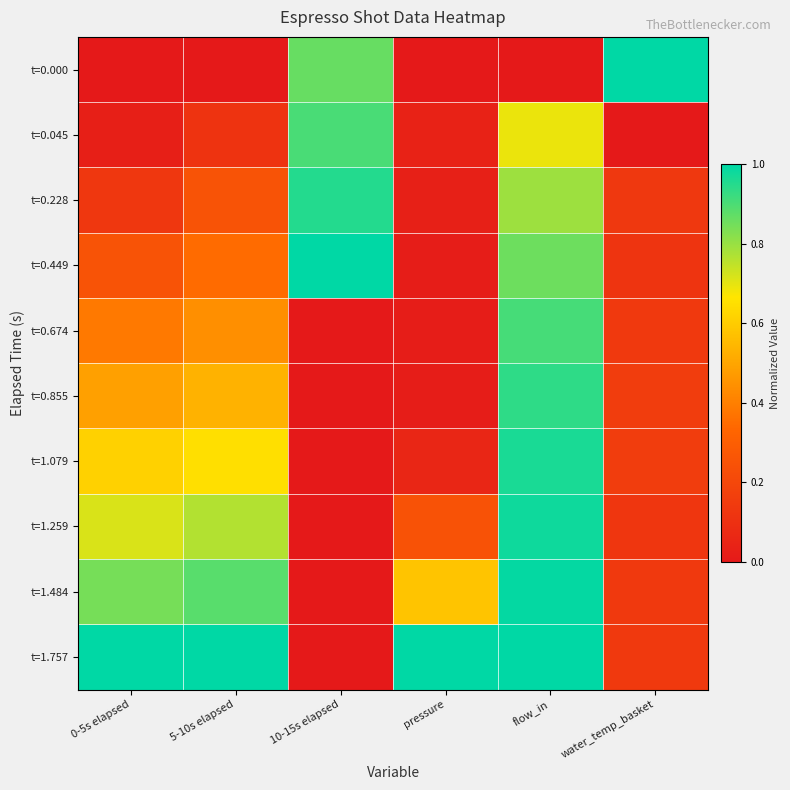

Reading left to right, what are all the values shown in this chart?

t=0.000: 0-5s elapsed=0.0	5-10s elapsed=0.0	10-15s elapsed=0.9	pressure=0.0	flow_in=0.0	water_temp_basket=1.0
t=0.045: 0-5s elapsed=0.0	5-10s elapsed=0.1	10-15s elapsed=0.9	pressure=0.0	flow_in=0.7	water_temp_basket=0.0
t=0.228: 0-5s elapsed=0.1	5-10s elapsed=0.3	10-15s elapsed=1.0	pressure=0.0	flow_in=0.8	water_temp_basket=0.1
t=0.449: 0-5s elapsed=0.3	5-10s elapsed=0.3	10-15s elapsed=1.0	pressure=0.0	flow_in=0.9	water_temp_basket=0.1
t=0.674: 0-5s elapsed=0.4	5-10s elapsed=0.4	10-15s elapsed=0.0	pressure=0.0	flow_in=0.9	water_temp_basket=0.1
t=0.855: 0-5s elapsed=0.5	5-10s elapsed=0.5	10-15s elapsed=0.0	pressure=0.0	flow_in=0.9	water_temp_basket=0.2
t=1.079: 0-5s elapsed=0.6	5-10s elapsed=0.7	10-15s elapsed=0.0	pressure=0.1	flow_in=1.0	water_temp_basket=0.2
t=1.259: 0-5s elapsed=0.7	5-10s elapsed=0.8	10-15s elapsed=0.0	pressure=0.2	flow_in=1.0	water_temp_basket=0.1
t=1.484: 0-5s elapsed=0.8	5-10s elapsed=0.9	10-15s elapsed=0.0	pressure=0.6	flow_in=1.0	water_temp_basket=0.1
t=1.757: 0-5s elapsed=1.0	5-10s elapsed=1.0	10-15s elapsed=0.0	pressure=1.0	flow_in=1.0	water_temp_basket=0.1